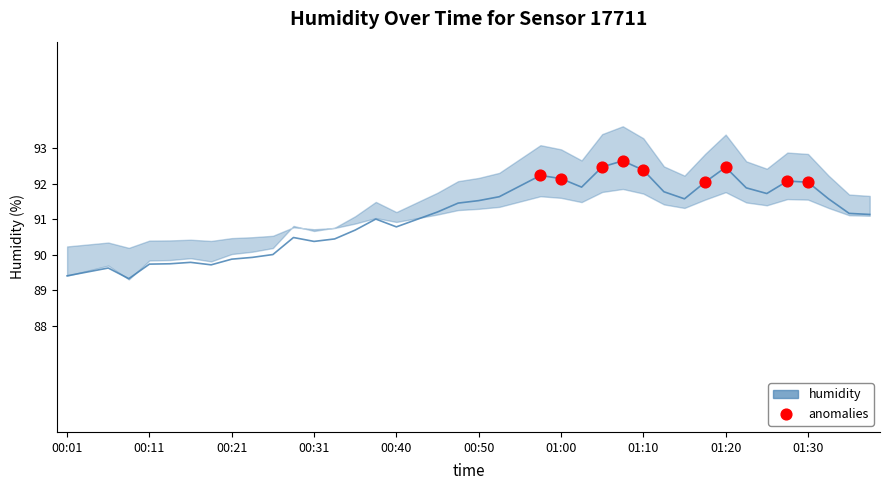

Approximately how many times larger is the value at 00:11 compared to 00:55?

1.0